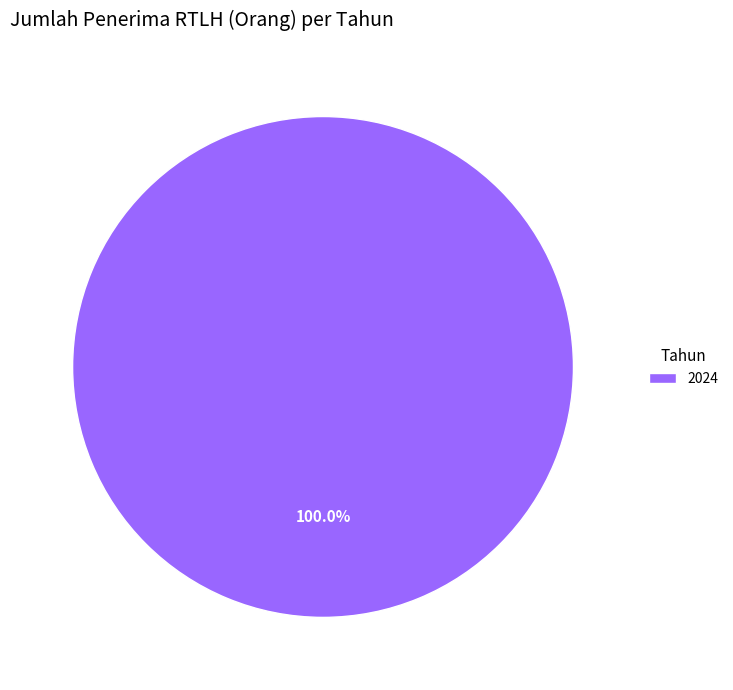

Does 2024 account for over 50% of the chart?

Yes